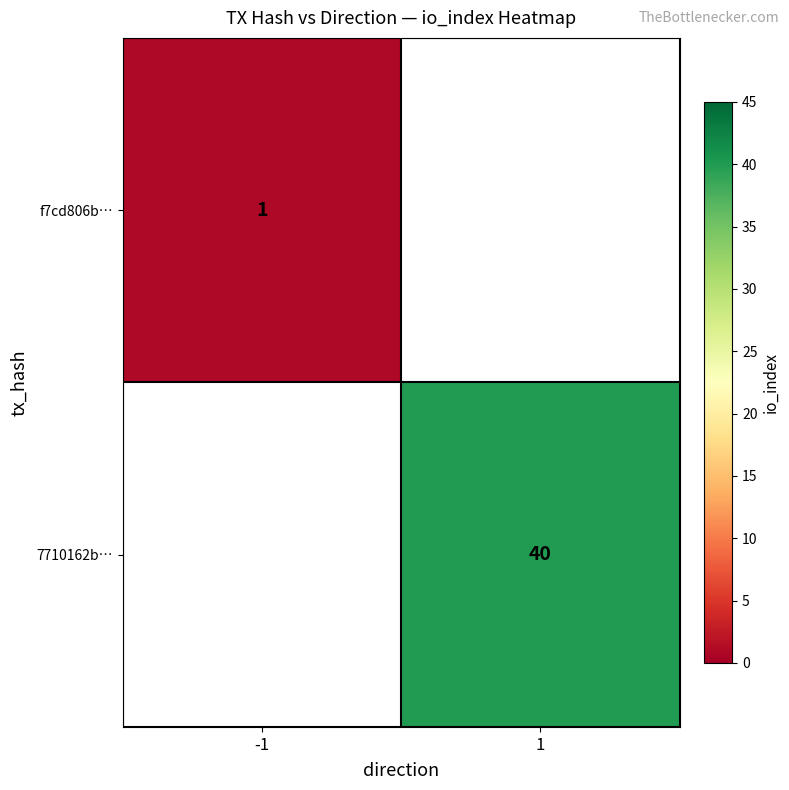

Is it true that 7710162b… equals 10 at 1?

False